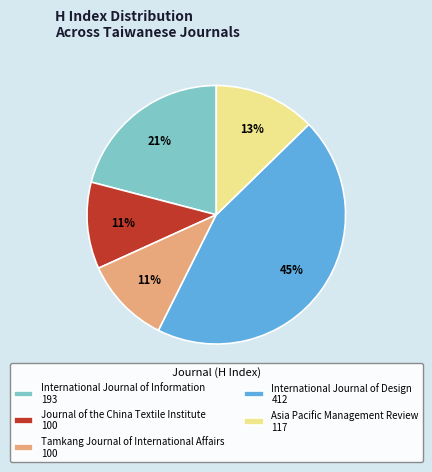

Is International Journal of Information the majority of the pie?

No